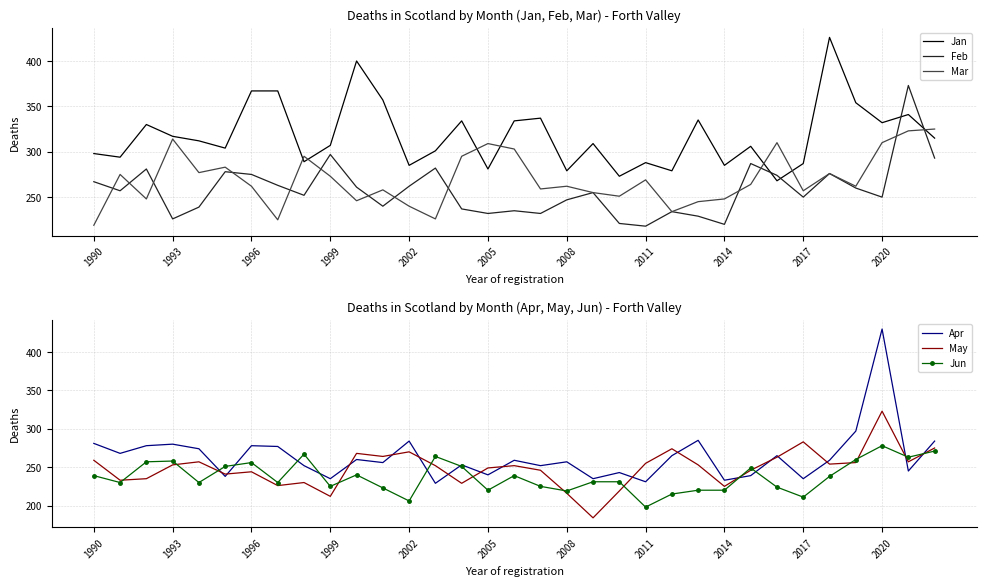

The value of Mar at 11 is 92. True or false?

False